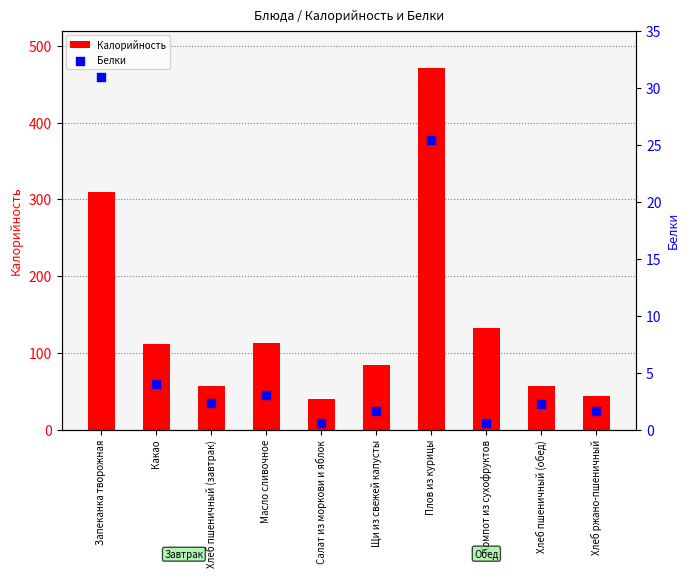

Which series reaches the maximum Y coordinate?

Калорийность